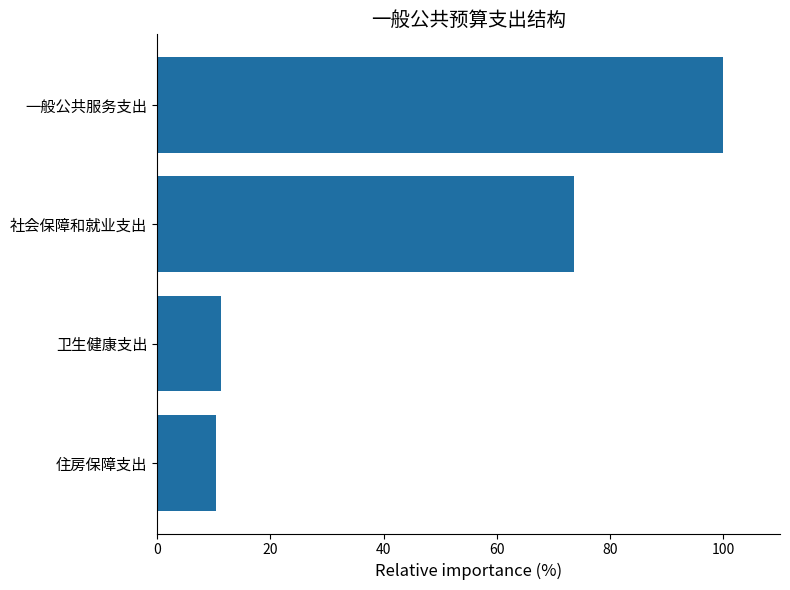

How many bars are there in total?

4